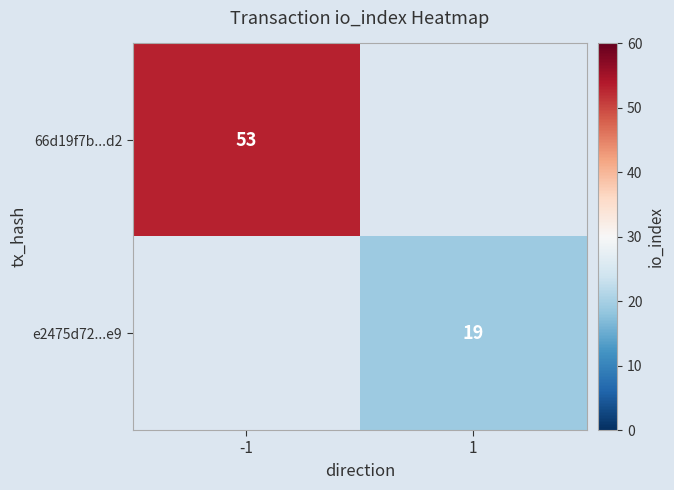

The 66d19f7b...d2 series shows 28 at -1. True or false?

False